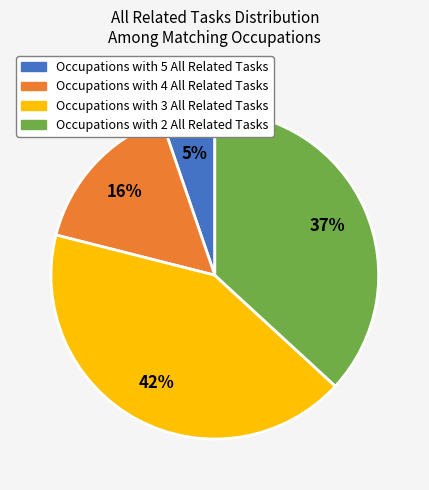

To the nearest percent, what is the difference between the largest and smallest slice percentages?

37%